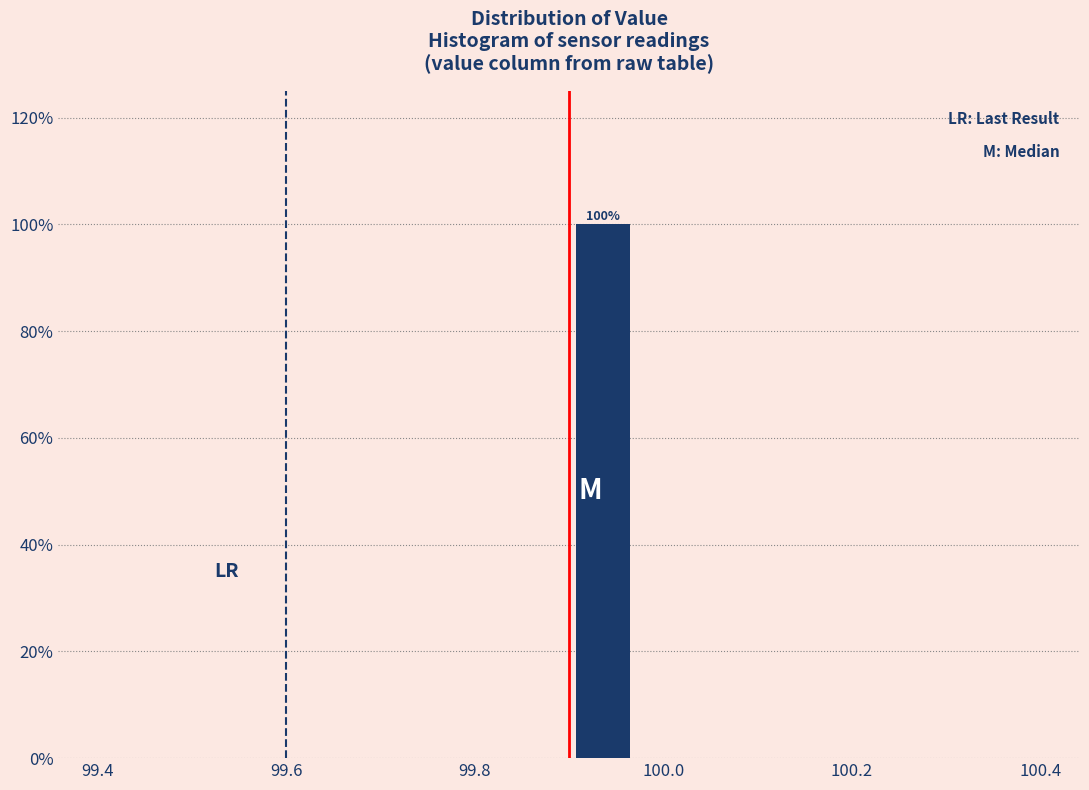

Around what value on the x-axis is the tallest bar? Give the approximate position of its centre, as read against the axis.

99.94